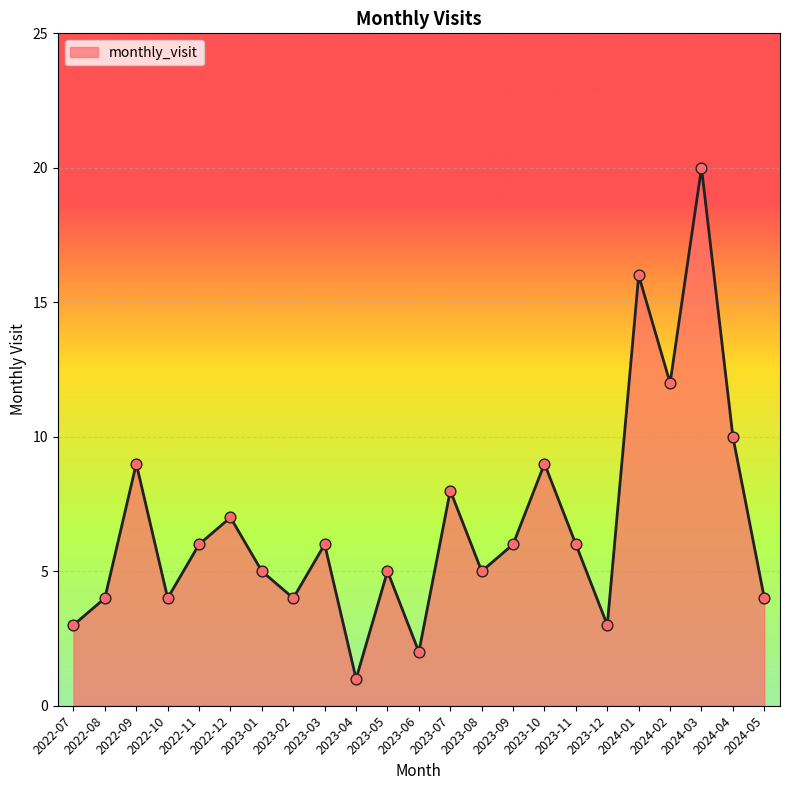

Between 2024-02 and 2024-04, which is larger?

2024-02